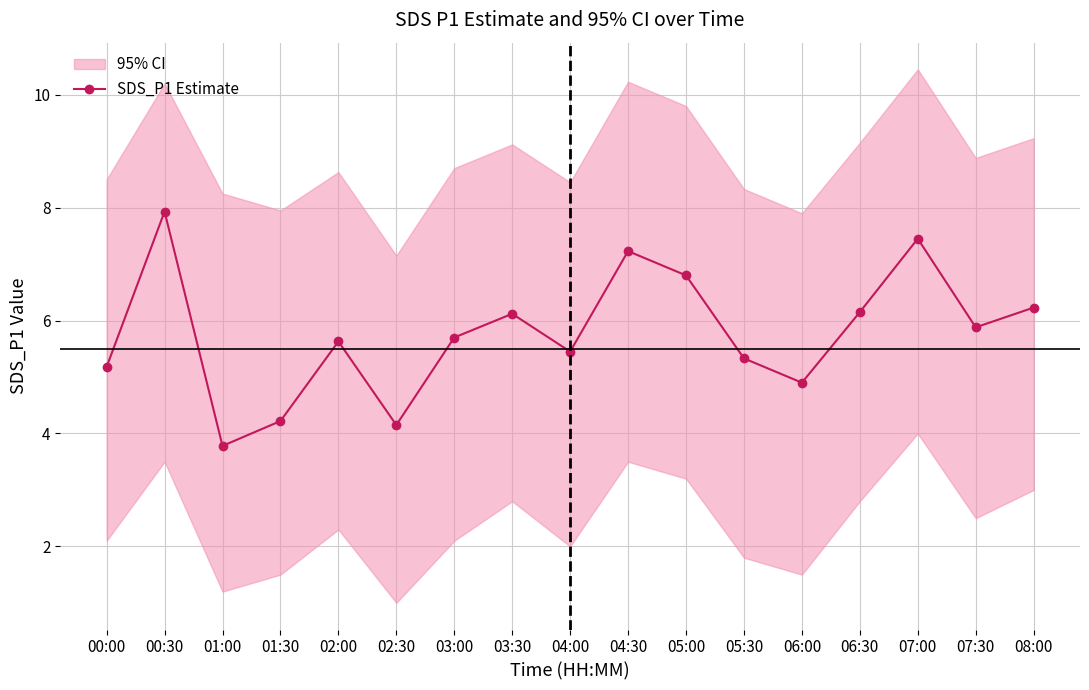

Reading right to left, list all the values displayed in this chart.

6.2	5.9	7.5	6.2	4.9	5.3	6.8	7.2	5.5	6.1	5.7	4.2	5.6	4.2	3.8	7.9	5.2